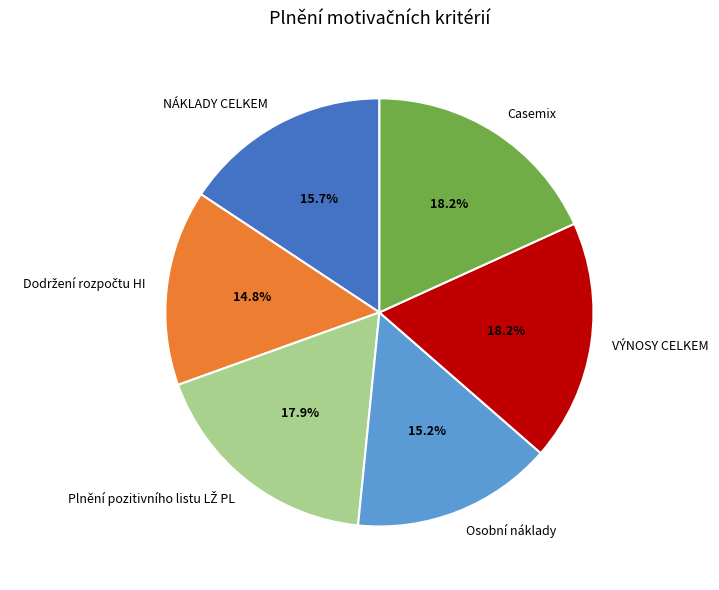

To the nearest percent, what is the combined percentage of Osobní náklady and VÝNOSY CELKEM?

33%